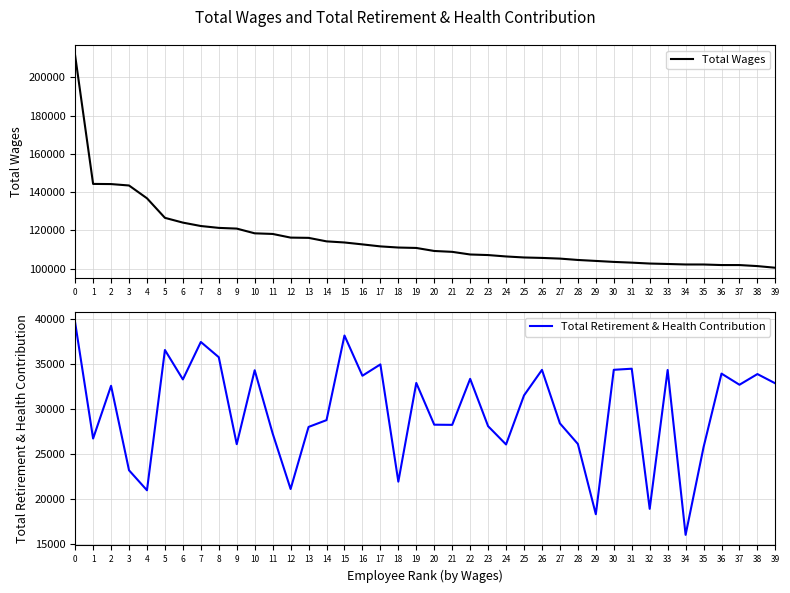

What is the value of the Total Wages point at the 35th from the left?

102247